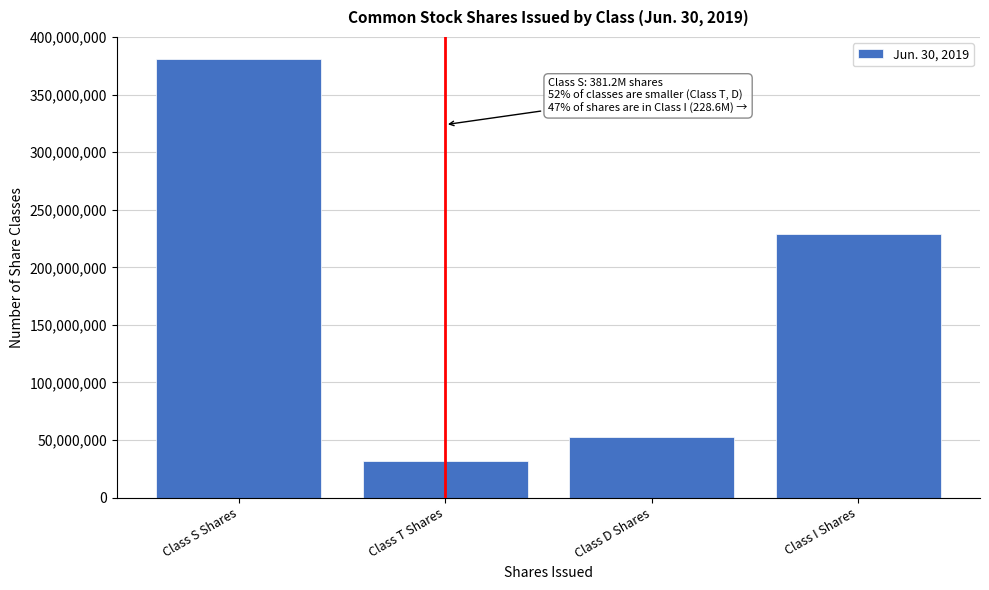

Reading left to right, extract all data points from this chart.

381155980	31903877	52916501	228556040